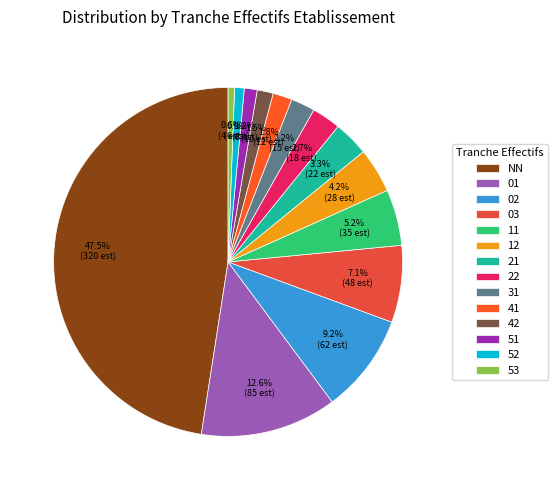

The 03 slice represents 20% of the pie. True or false?

False